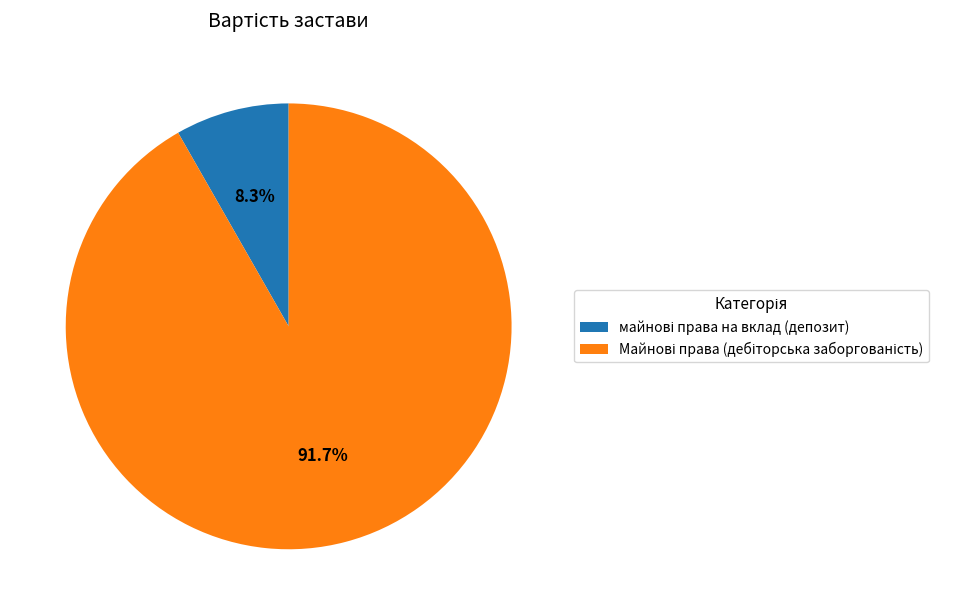

Does any single category account for the majority?

Yes